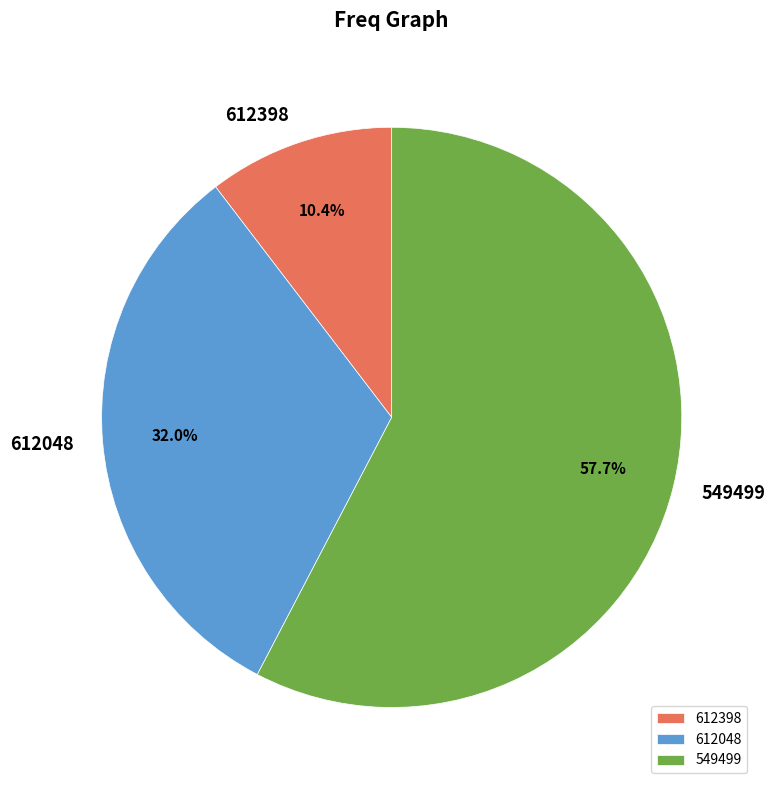

Is it true that 549499 is 64% of the pie?

False